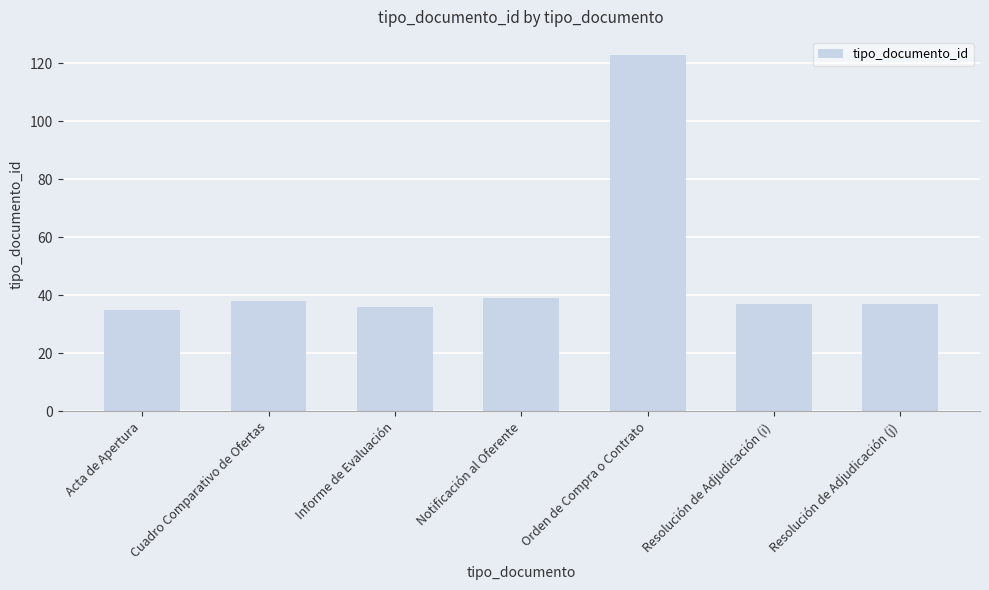

Between Notificación al Oferente and Orden de Compra o Contrato, which is larger?

Orden de Compra o Contrato